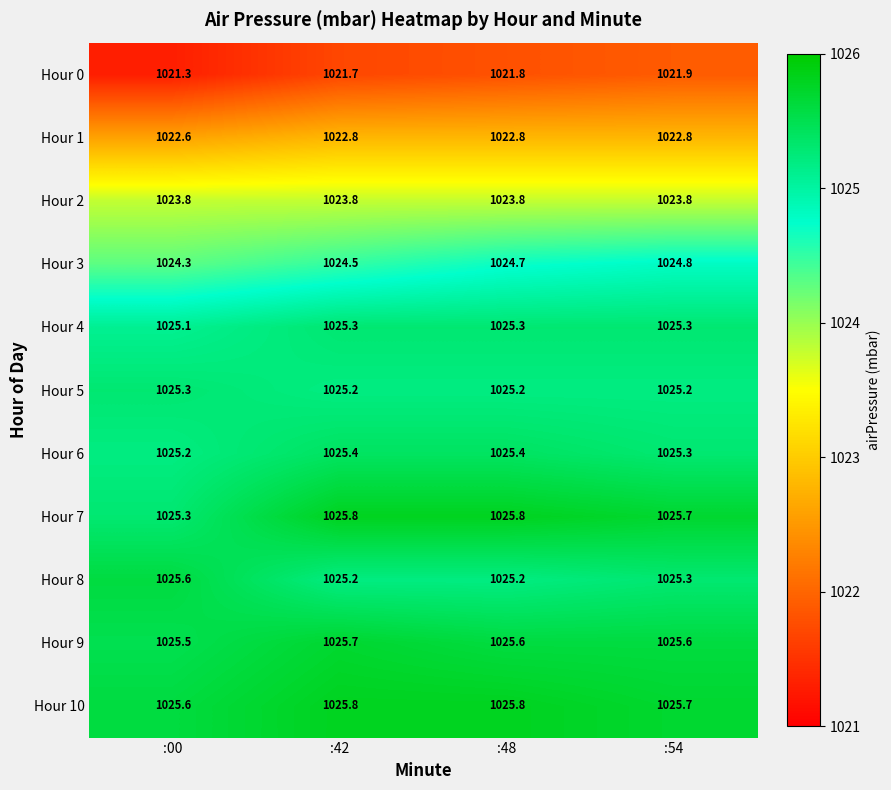

Count the Hour 10 values in the range 1025 to 1026.

4